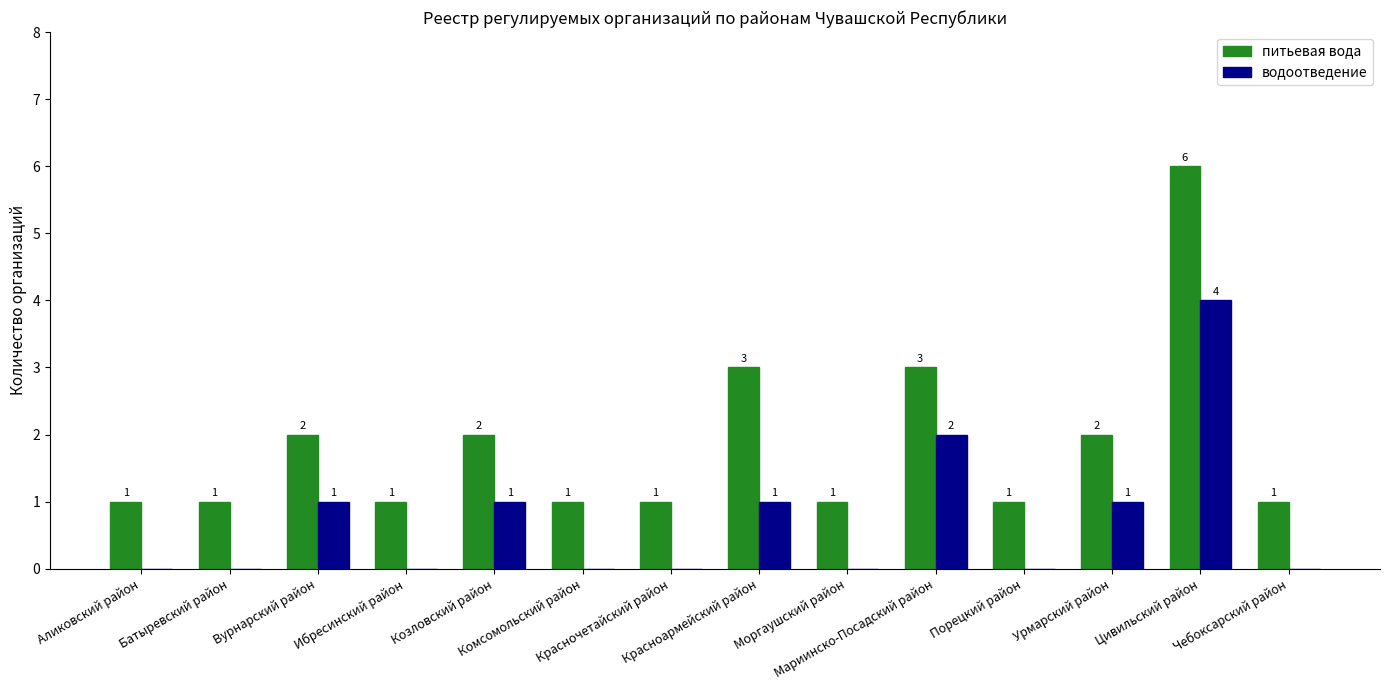

Which series has the largest total across all categories?

питьевая вода